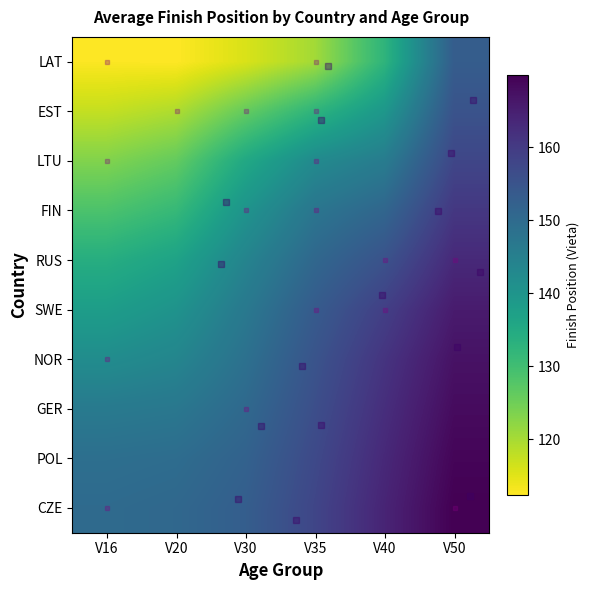

At V50, list the series in order from smallest to largest.

LAT, EST, LTU, FIN, RUS, SWE, NOR, GER, POL, CZE